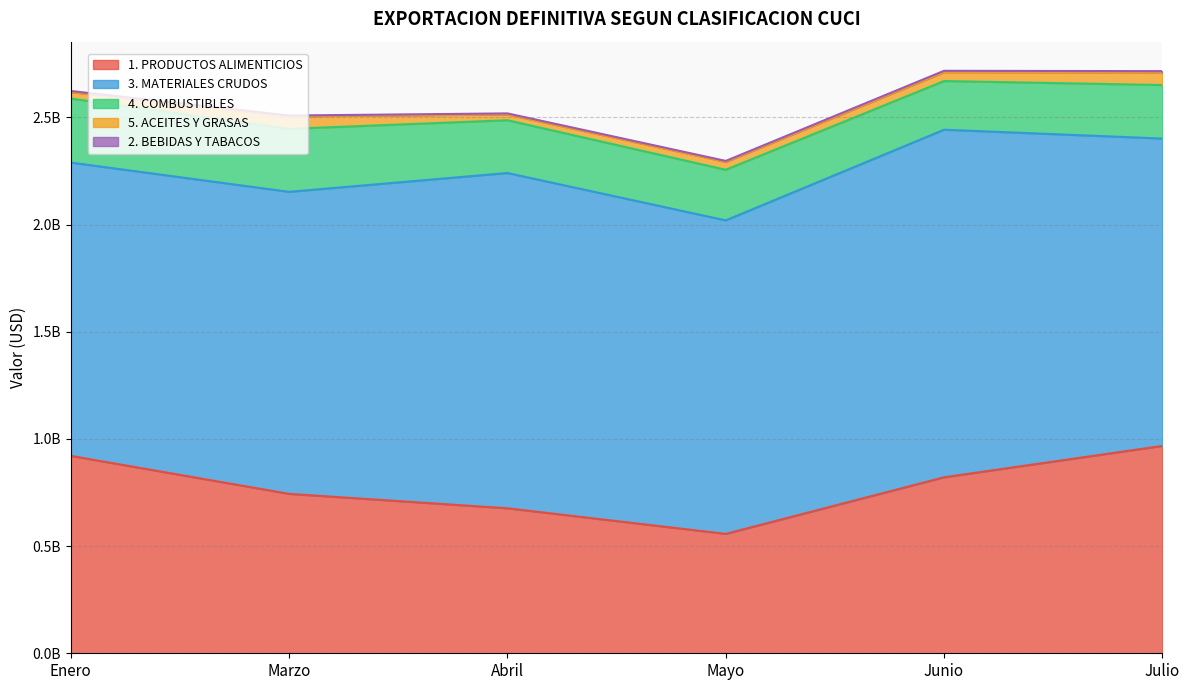

Which series has the largest range (max minus min)?

1. PRODUCTOS ALIMENTICIOS